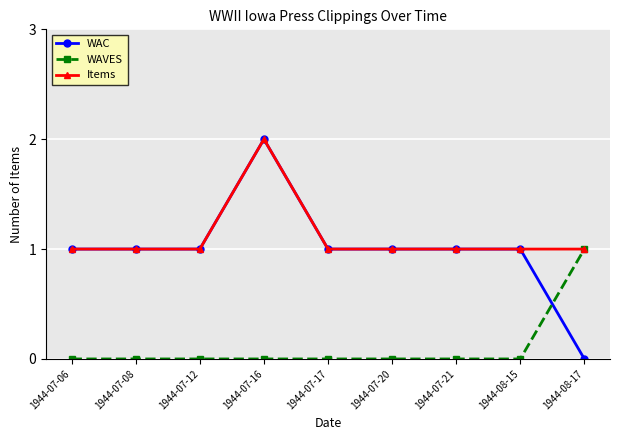

What position from the left is 1944-08-15?

8